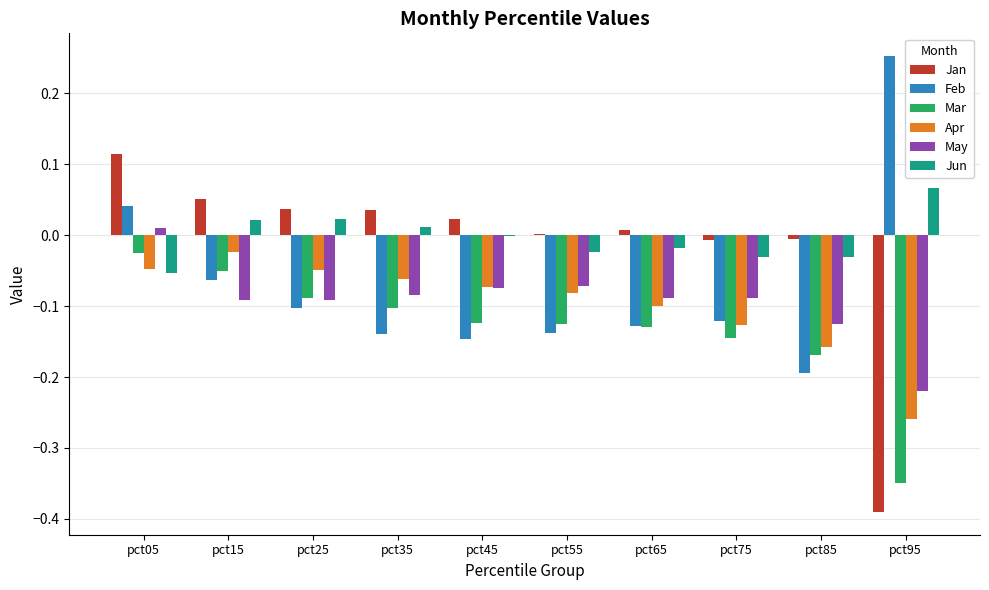

Count the number of data series in this chart.

6